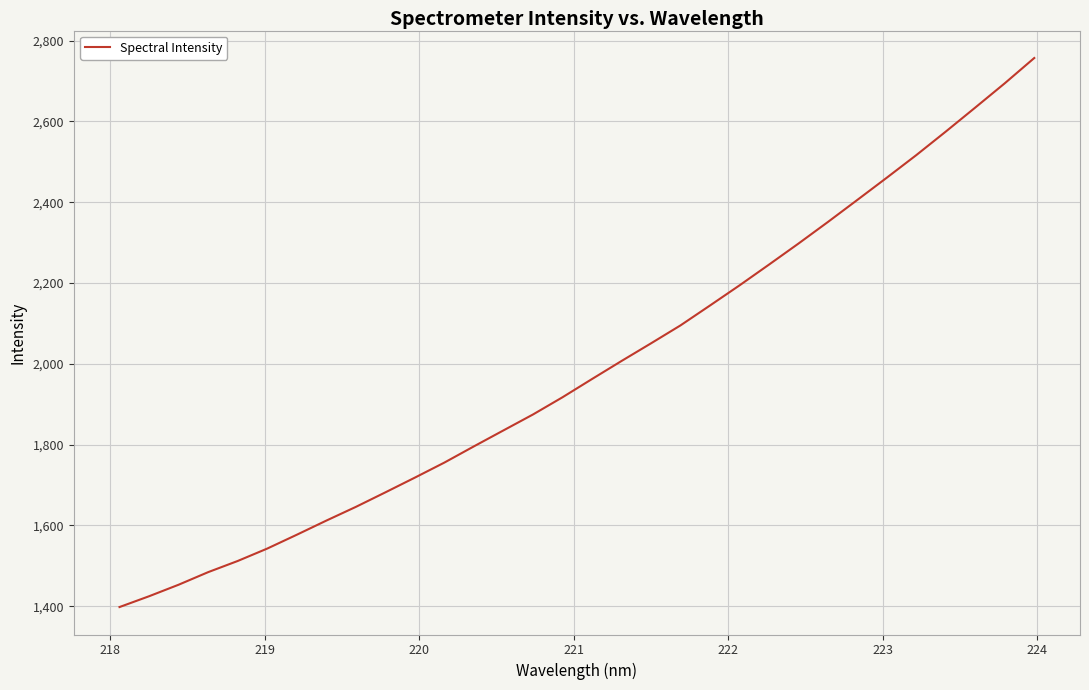

What is the difference between the maximum and minimum values?

1358.7